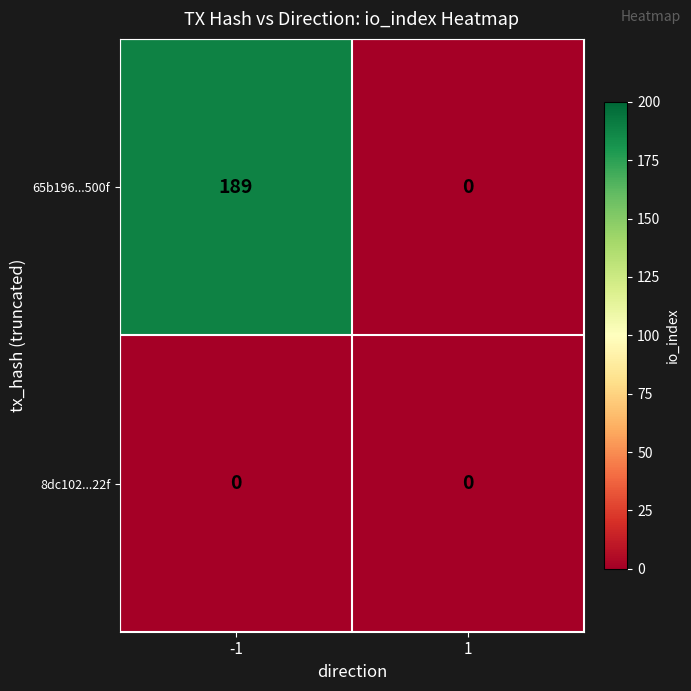

The 65b196...500f series shows 281 at -1. True or false?

False